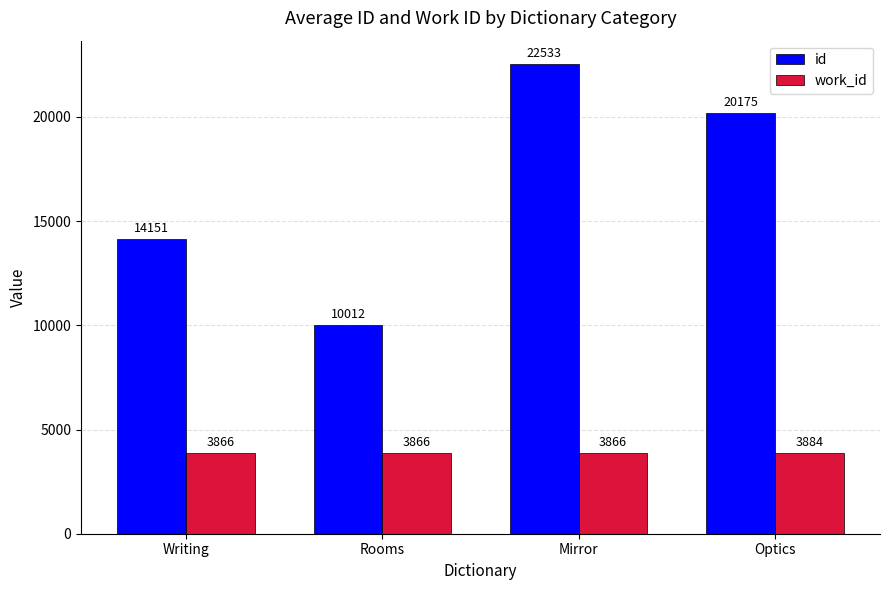

What is the highest value of the work_id series?

3884